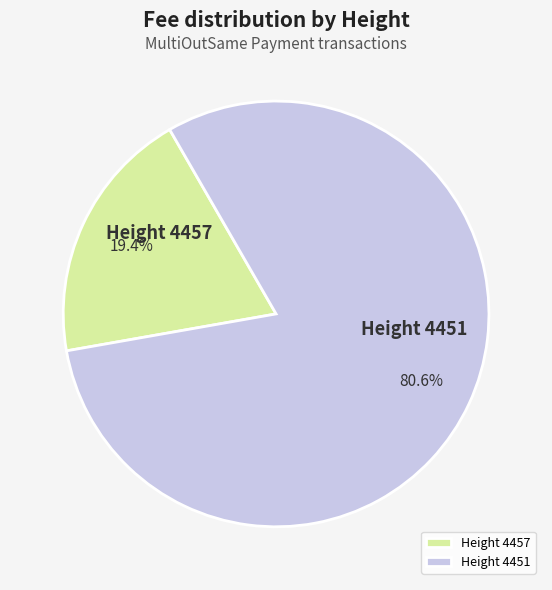

Which has a higher value, Height 4457 or Height 4451?

Height 4451